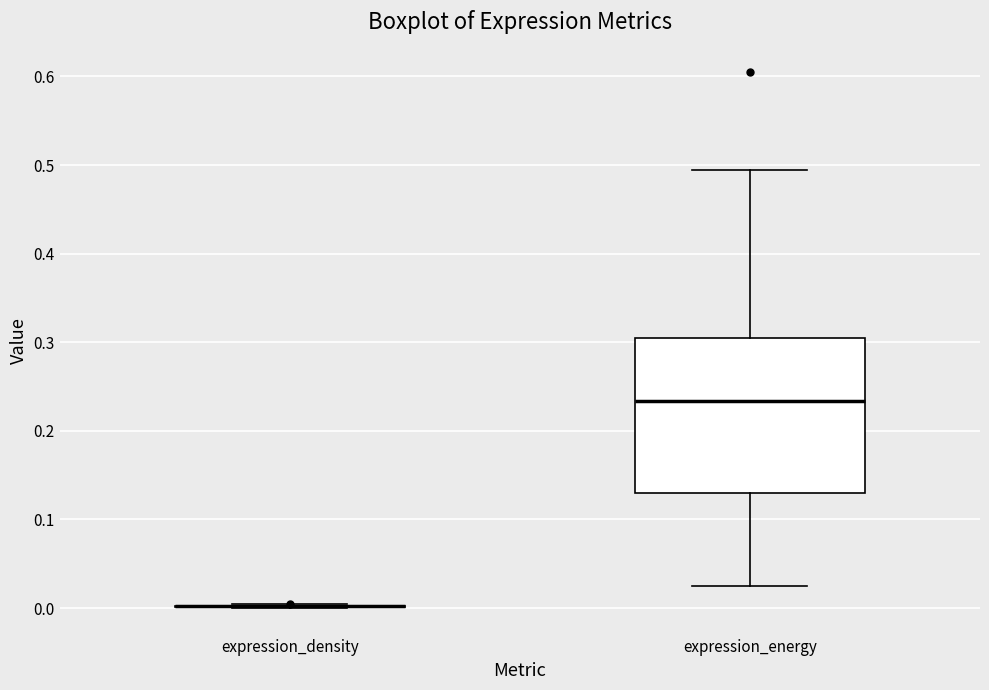

Reading left to right, read every box against the y-axis: the position of its median line, the range the box covers, and the ends of its whiskers. The values are not printed on the chart, so give them approximately, as read against the axis.

expression_density: box collapsed to a line at 0.00, whiskers 0.00 to 0.00
expression_energy: median 0.23, box 0.13 to 0.31, whiskers 0.02 to 0.49